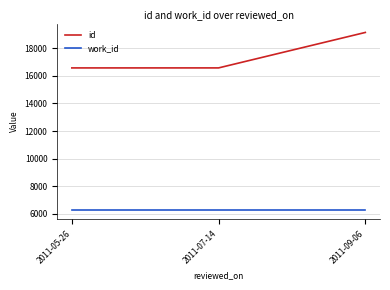

What is the difference between the highest and lowest values at 2011-05-26?

10307